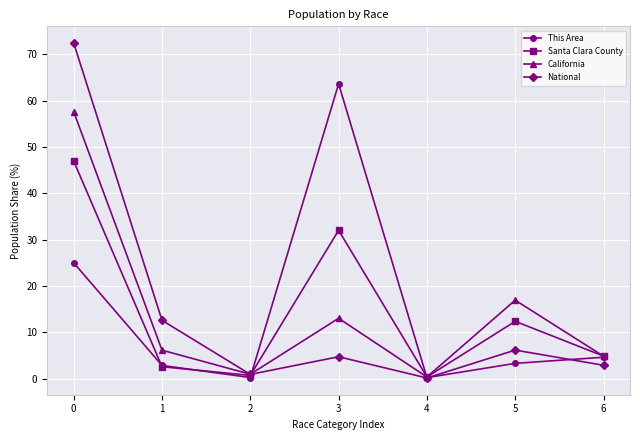

Which series changed the most between 3 and 6?

This Area